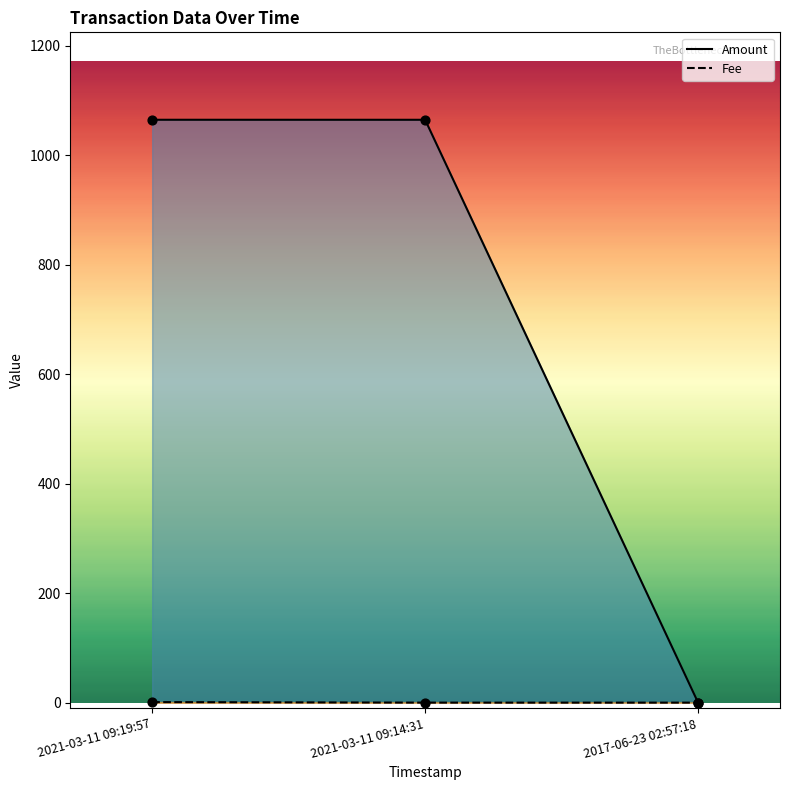

Which series has the widest spread of Y values?

Amount